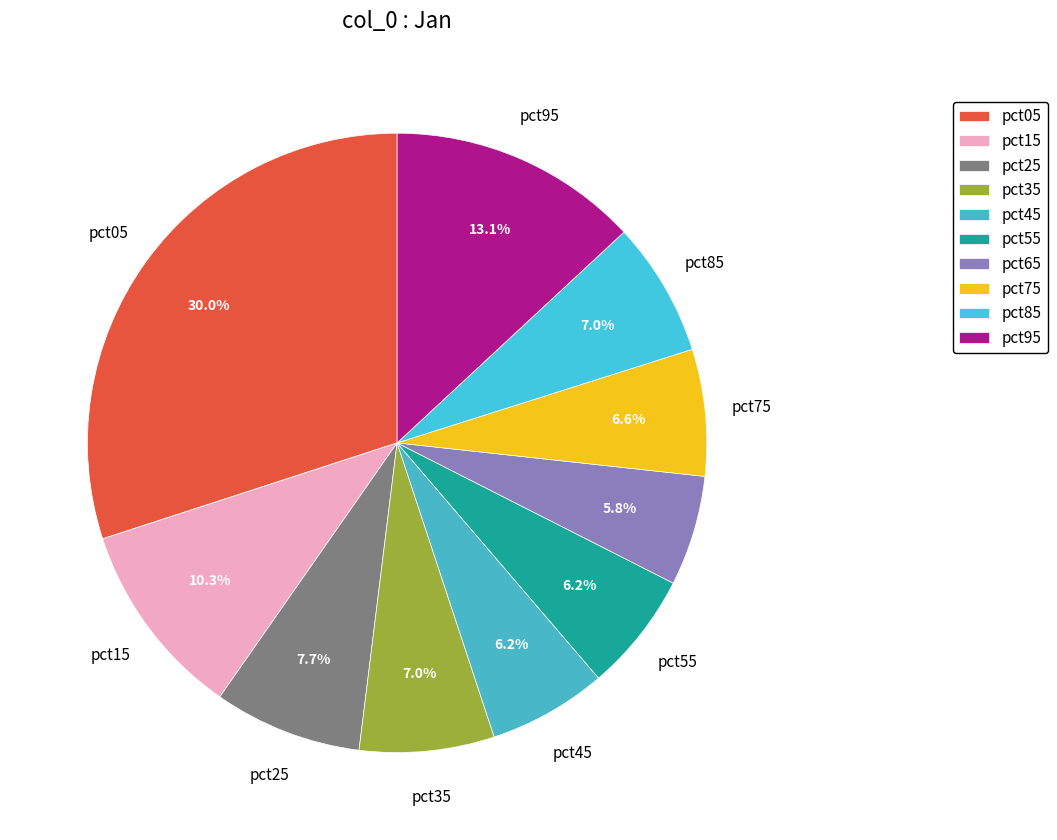

To the nearest percent, what percentage of the pie is pct25?

8%